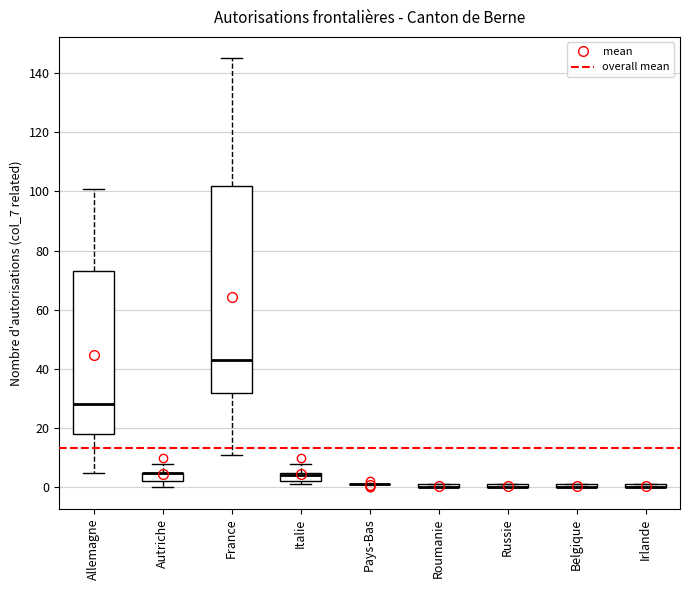

Where is the lower edge of the box for Russie on the y-axis? The values are not printed on the chart, so give them approximately, as read against the axis.

0